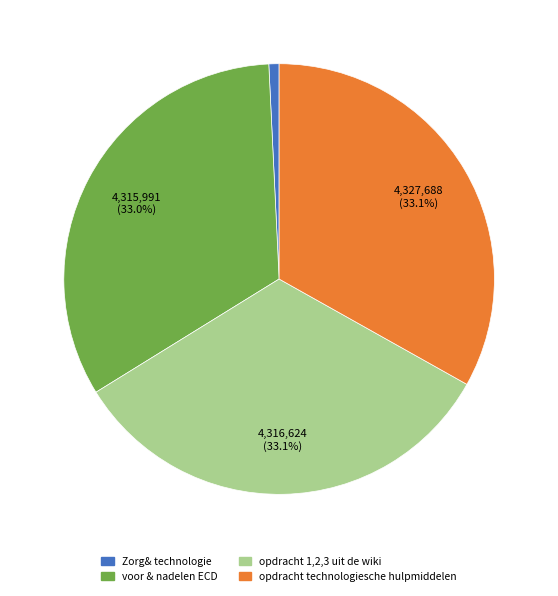

Count the number of slices in the pie.

4